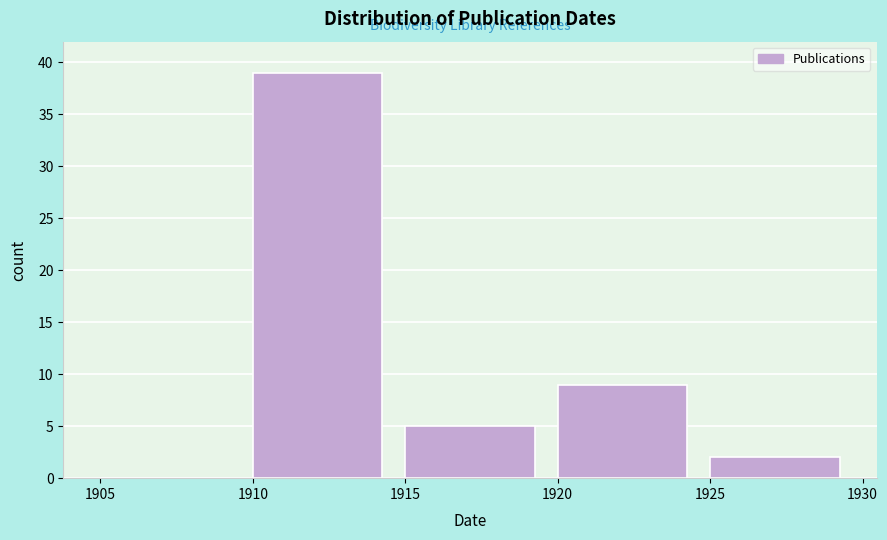

Which range on the x-axis has the tallest bar?

1910 to 1915